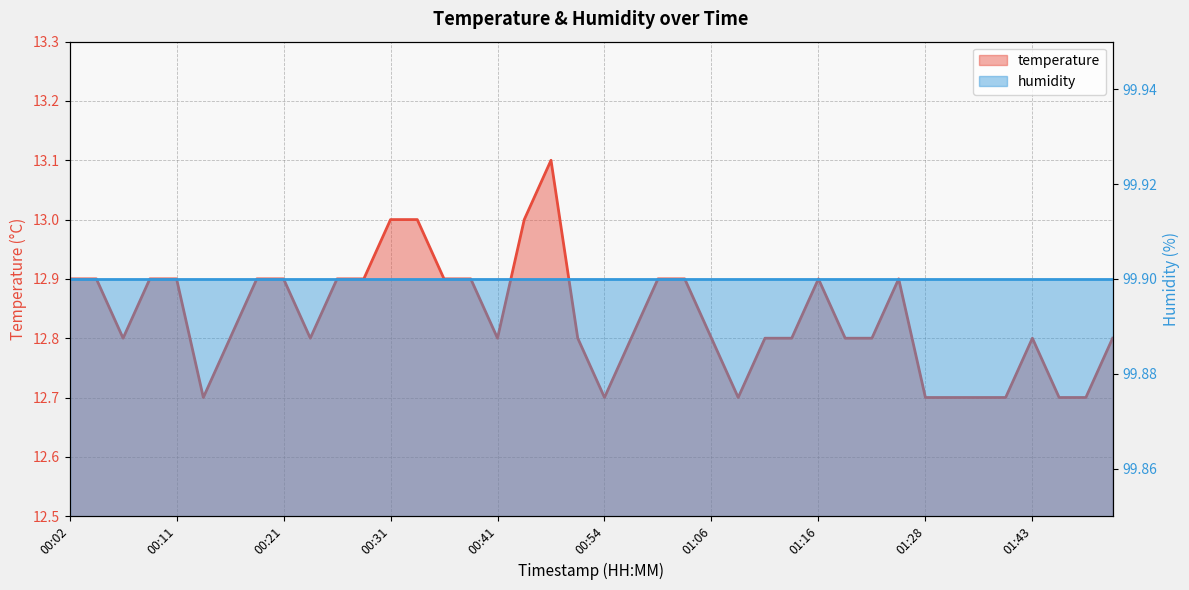

True or false: the data has more than 2 interior local peaks.

True